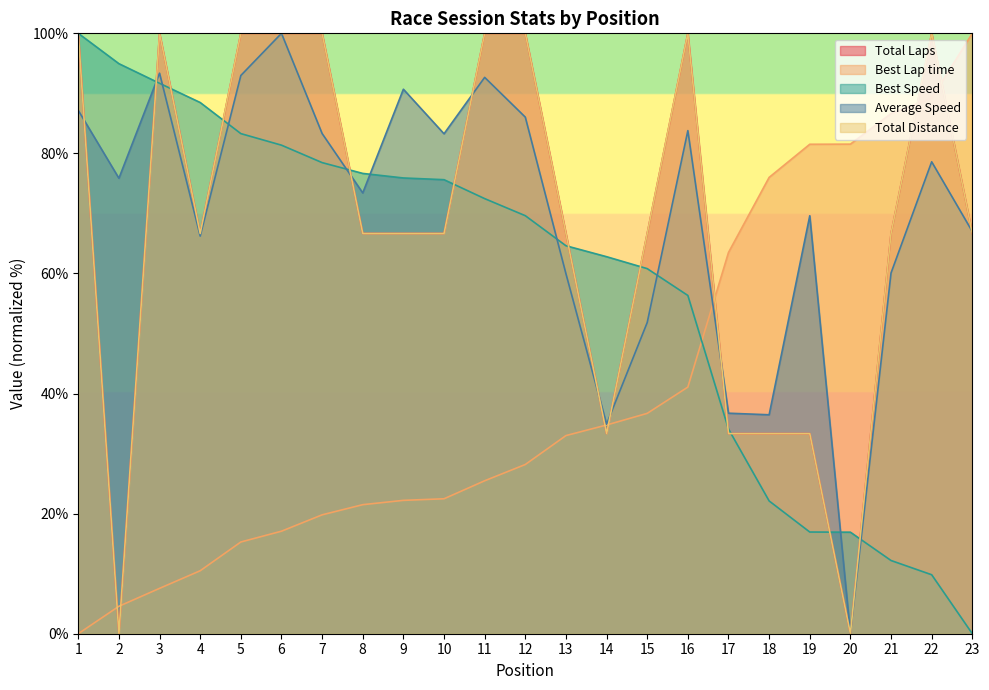

Which has a higher value, 3 or 8?

3